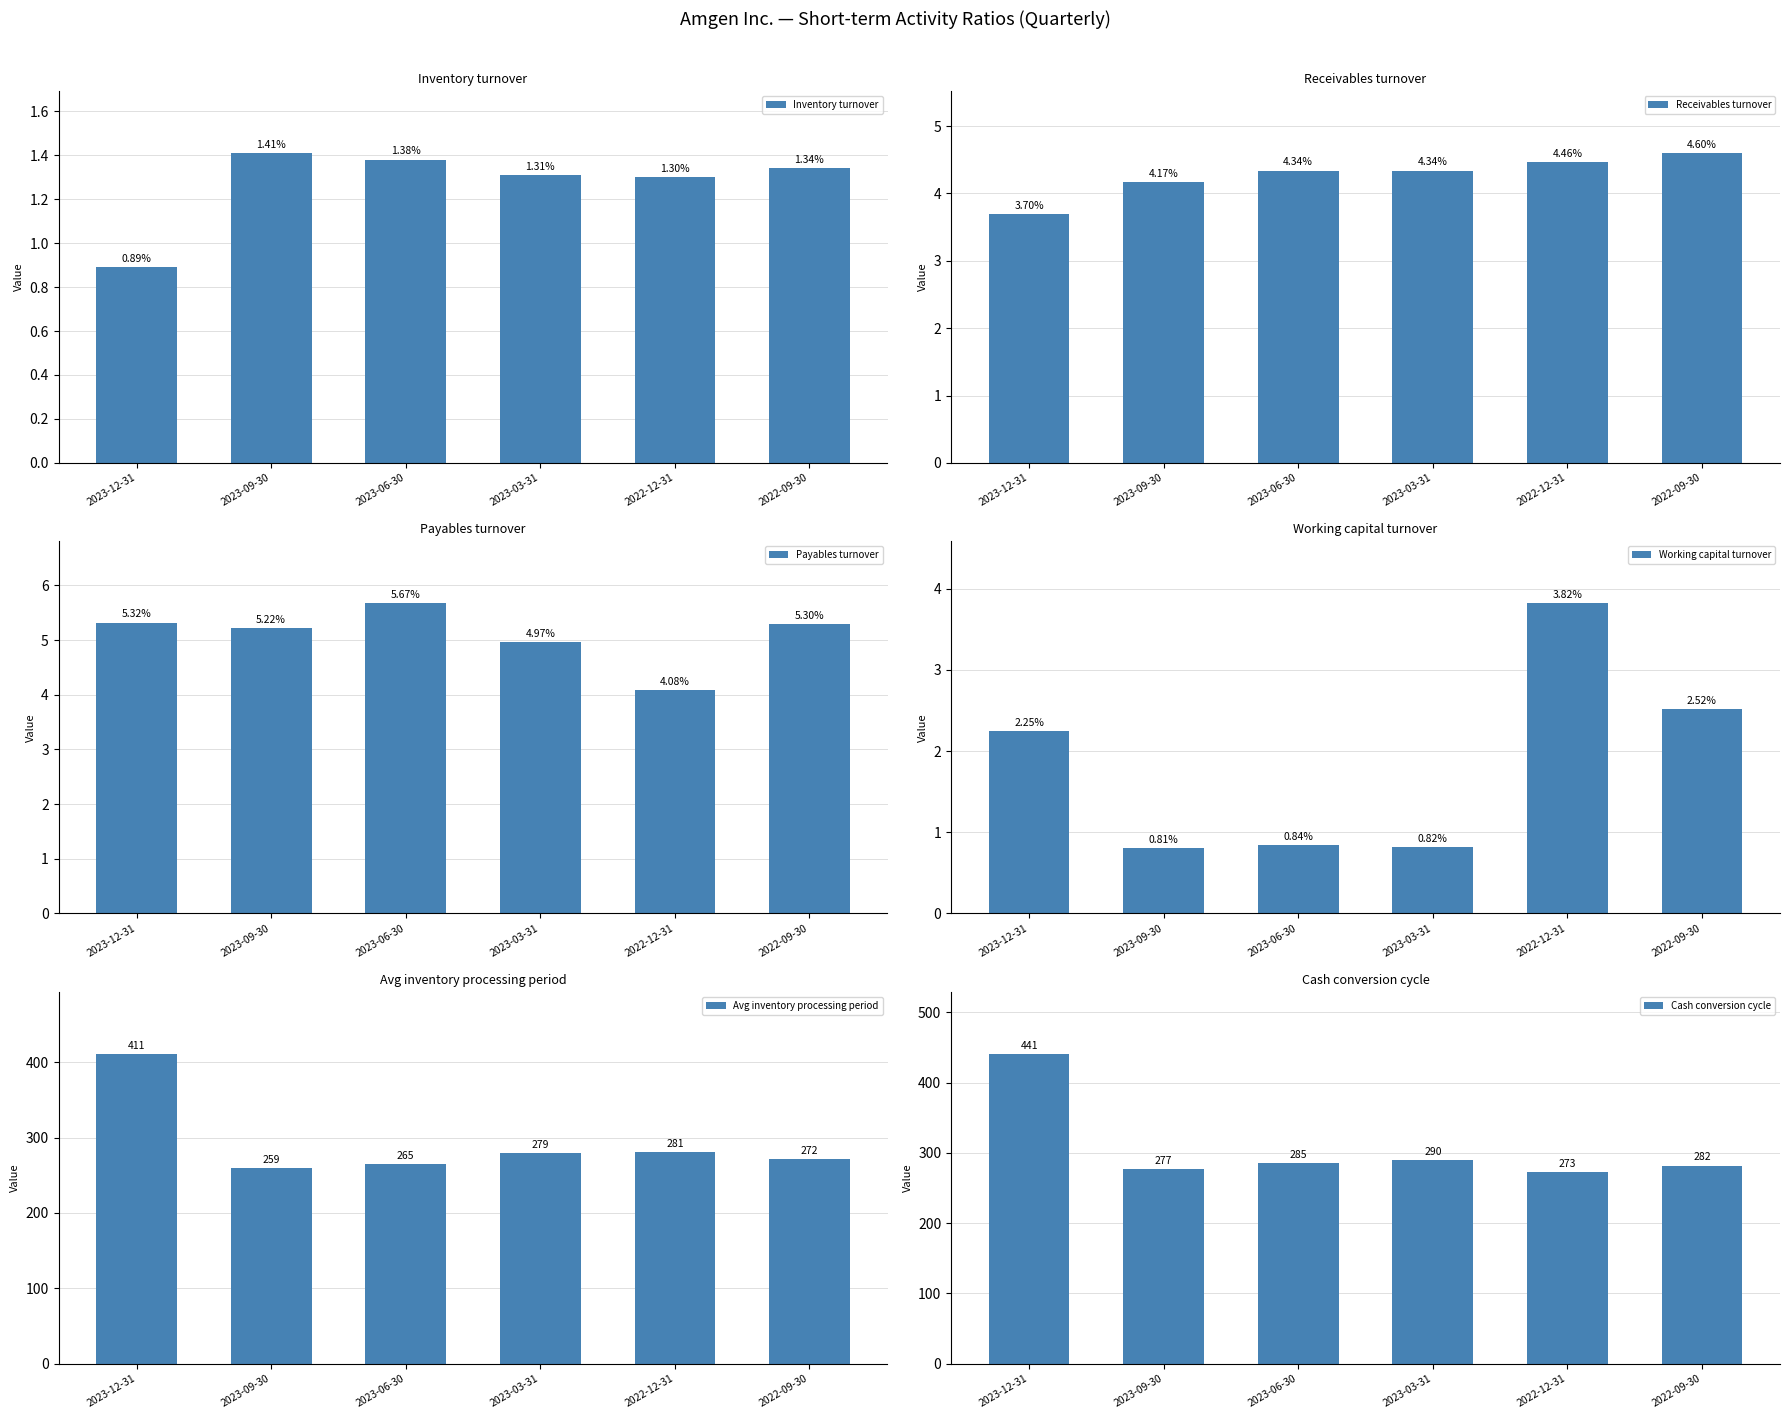

At how many categories does at least one series exceed 82?

6